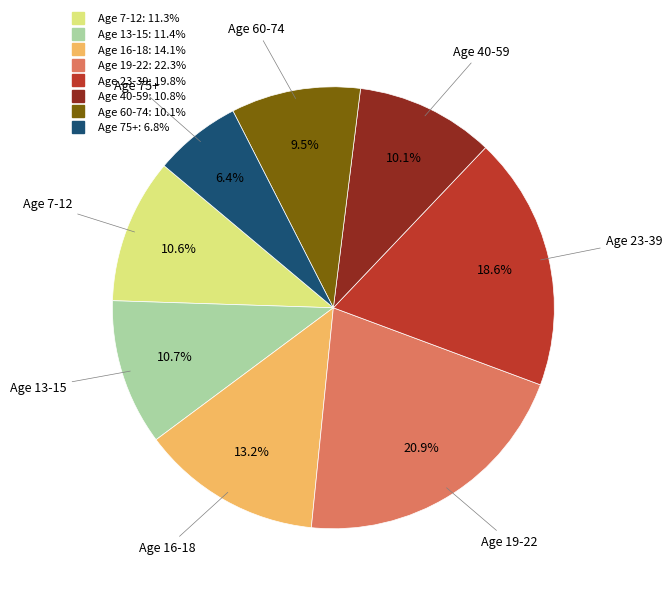

Is there any slice that represents more than half of the pie?

No